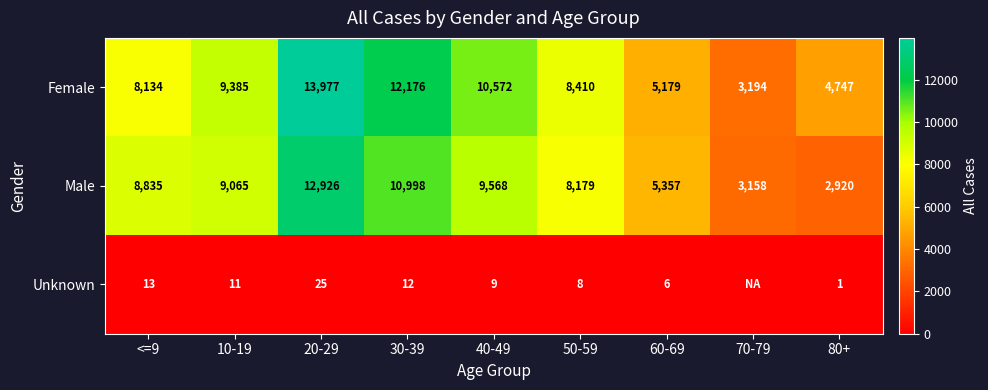

Count the number of categories in the chart.

9